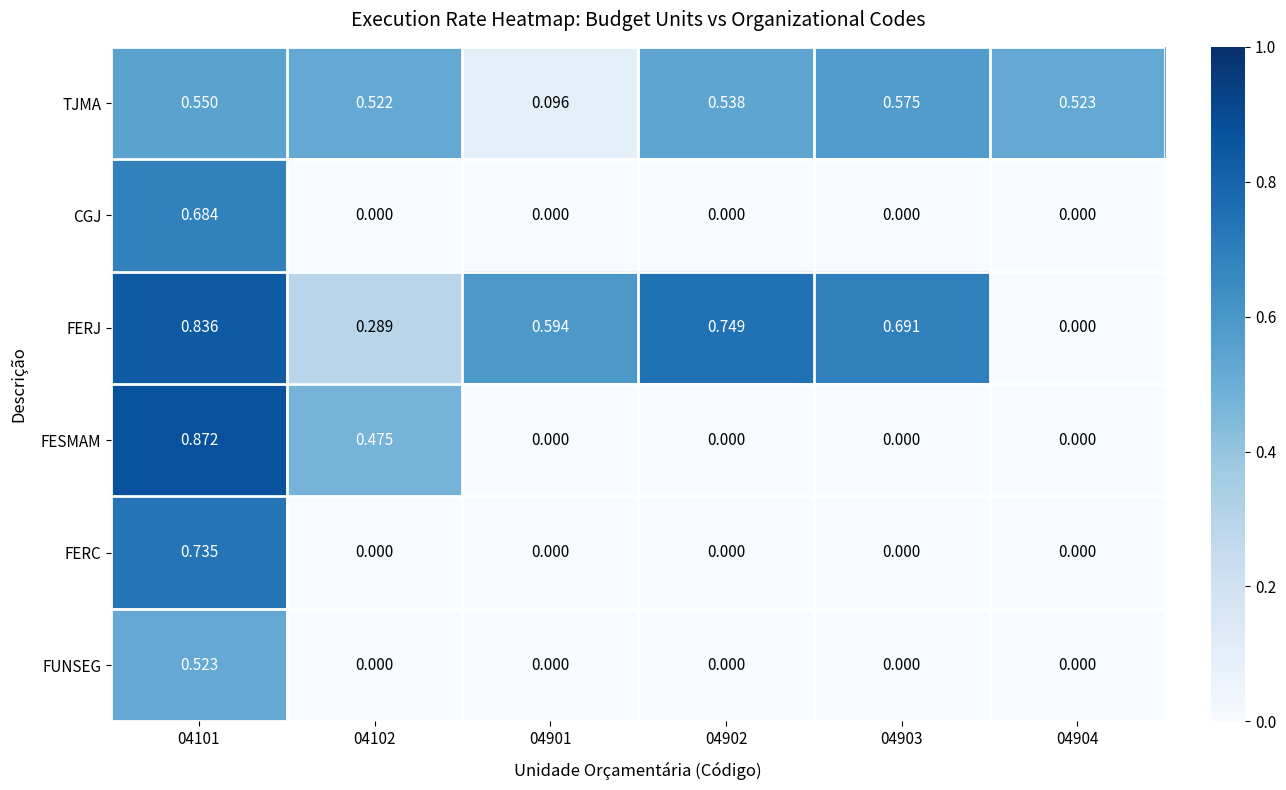

Which series has the widest spread of values?

FESMAM